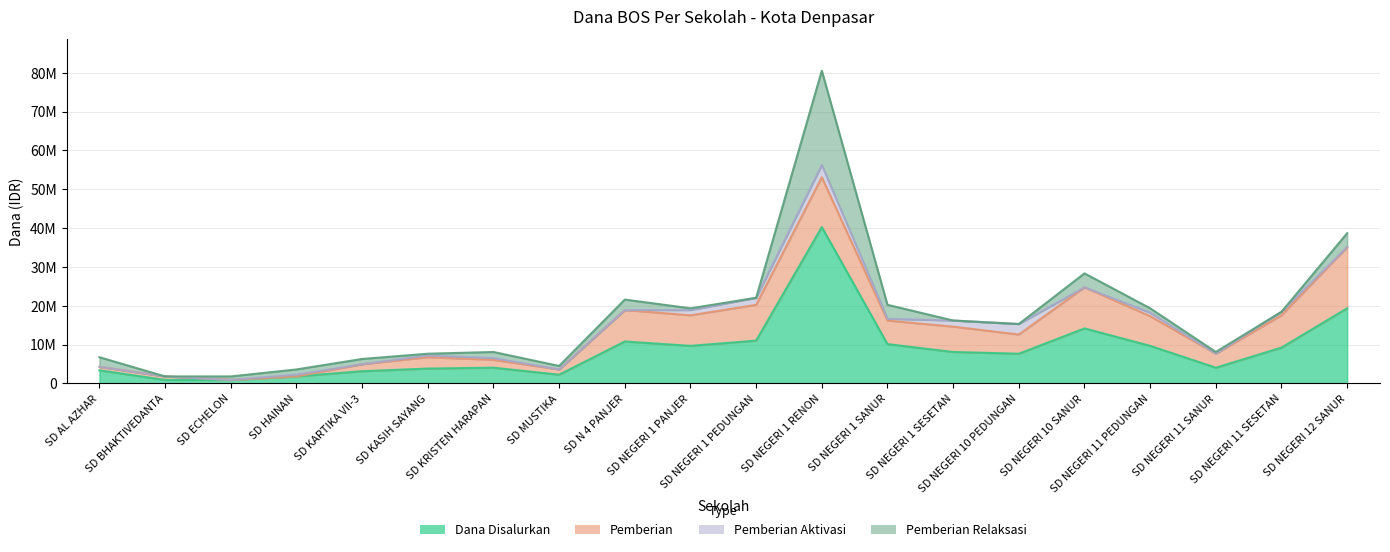

True or false: Pemberian has a value of 8212816 at SD HAINAN.

False